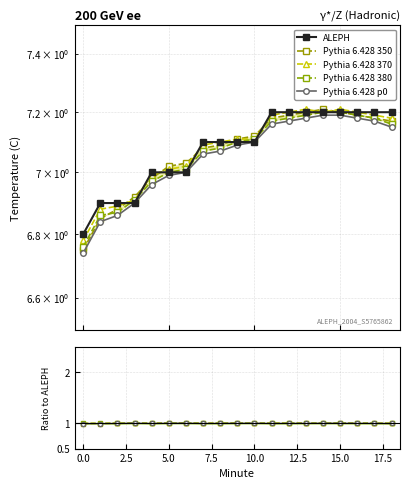

What is the difference between the Pythia 6.428 370 values at 13 and 17.5?

0.1